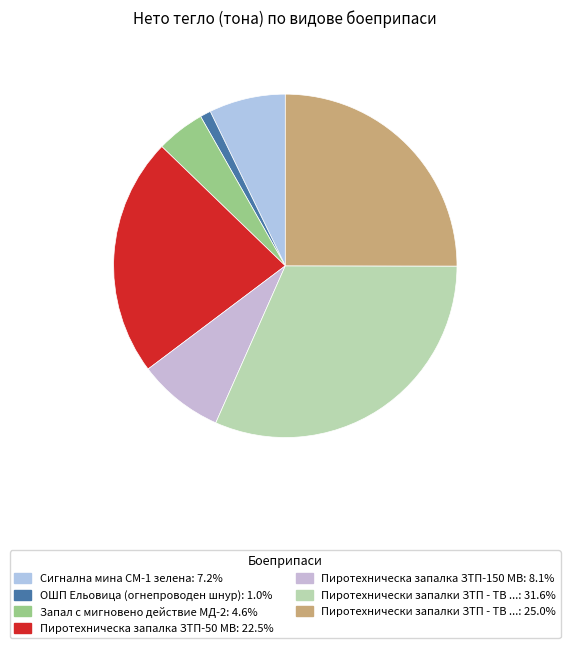

How many slices are in this pie chart?

7